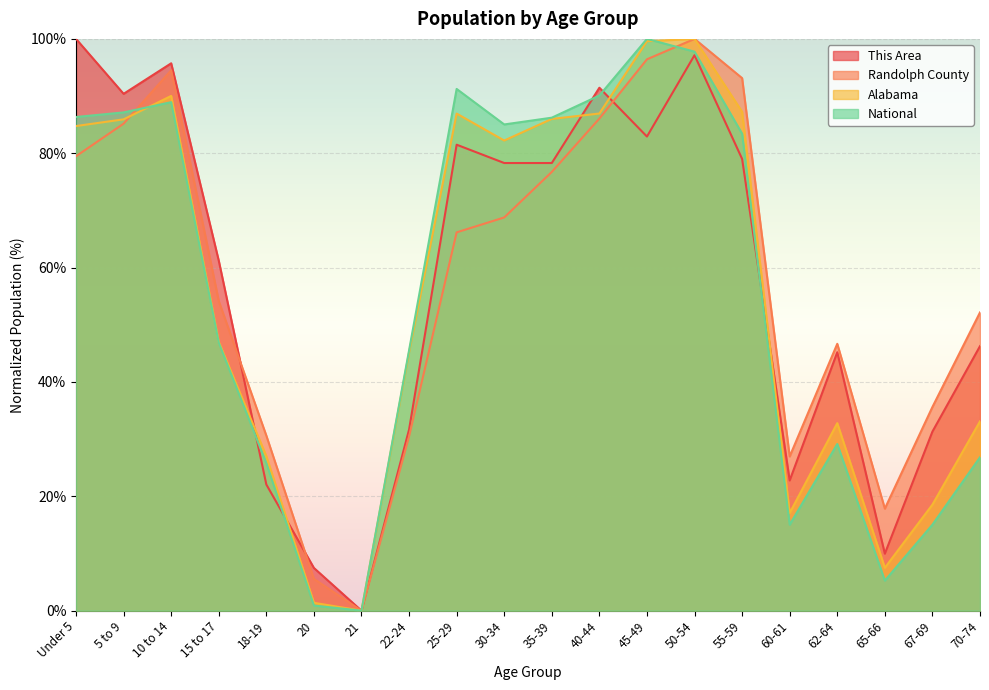

What is the highest value of the Alabama series?

100.0